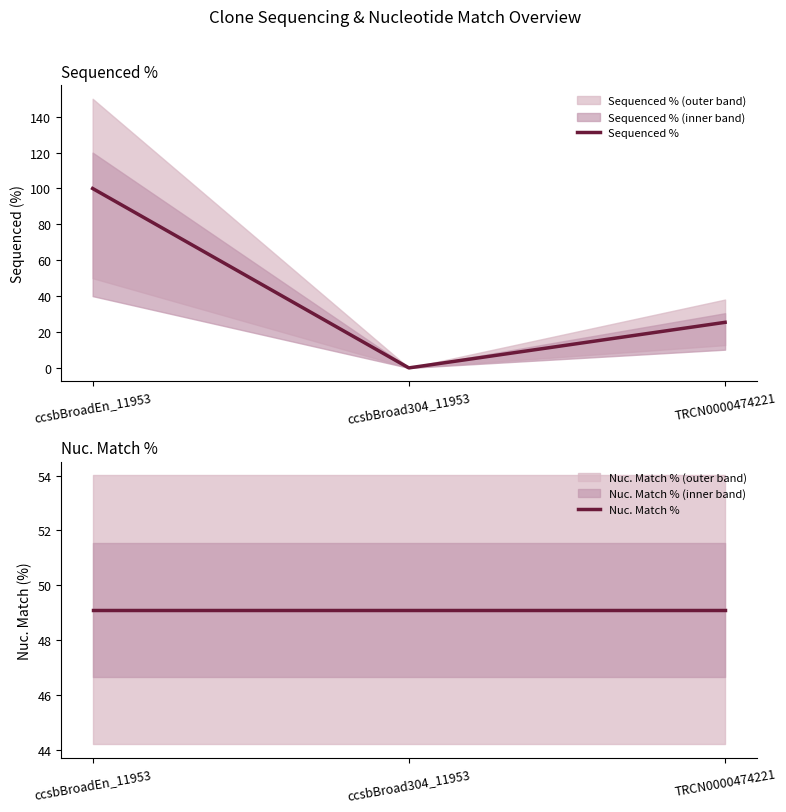

How many data points in Sequenced % are less than 25?

1